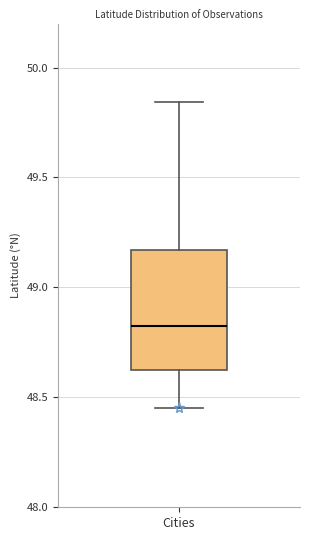

Where does the lower whisker of the box for Cities end on the y-axis? The values are not printed on the chart, so give them approximately, as read against the axis.

48.45